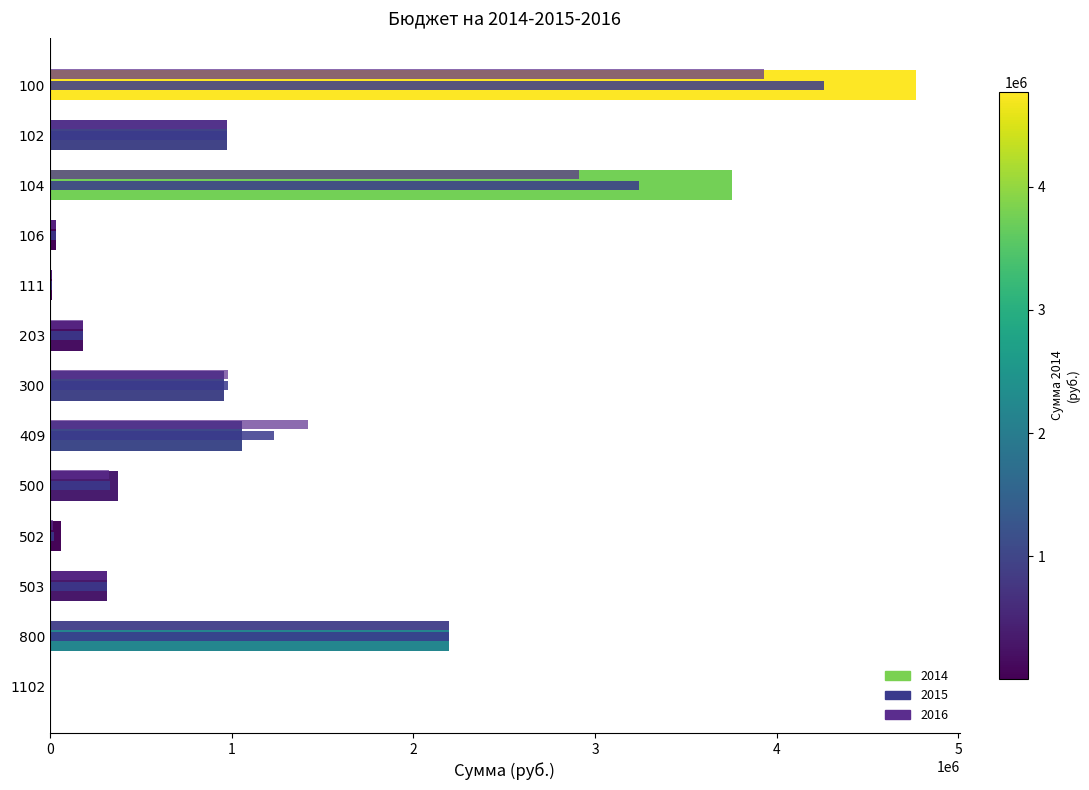

What is the value of the 2016 bar at the 3rd from the left?

2913083